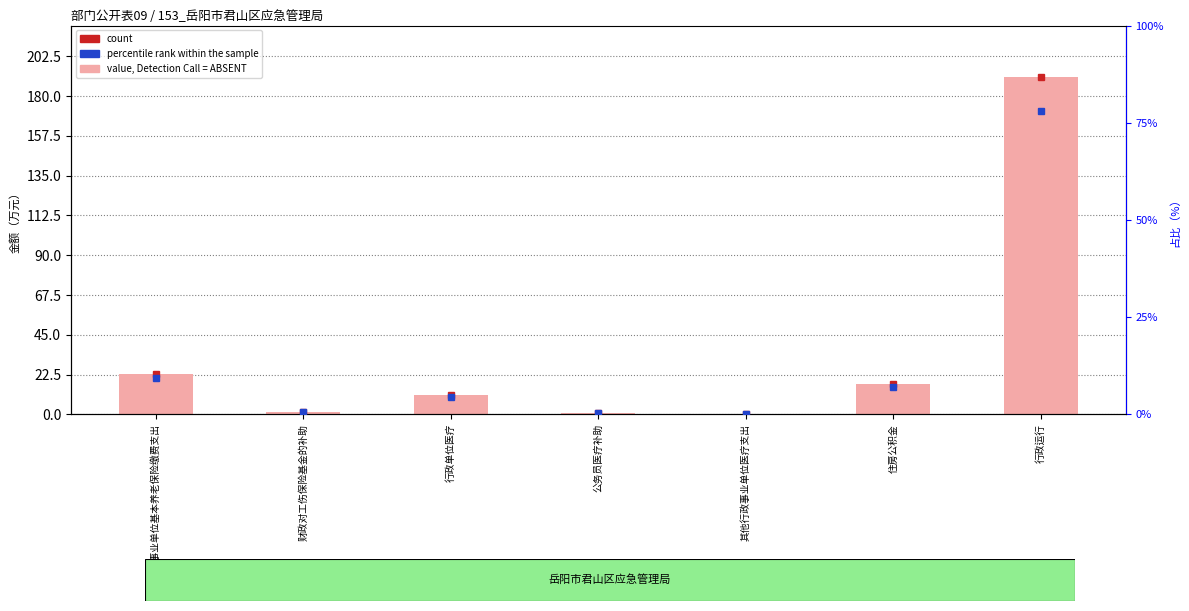

What is the smallest value displayed?

0.3